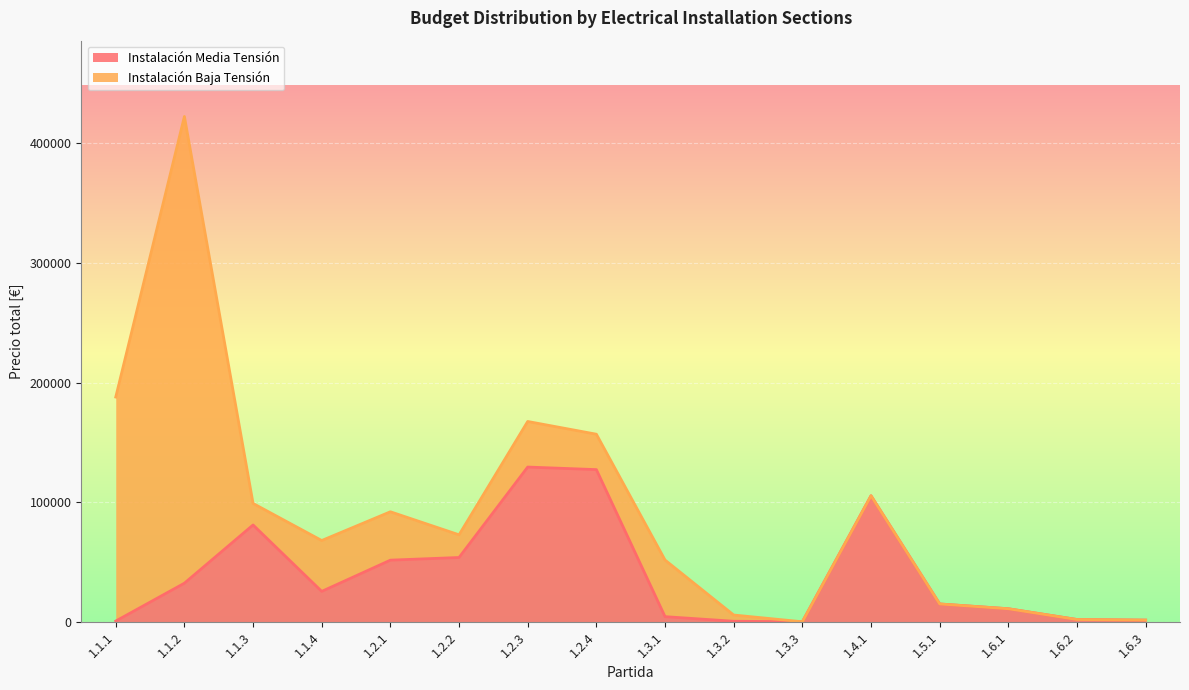

True or false: the data shows 17611.8 at 1.1.4.

False